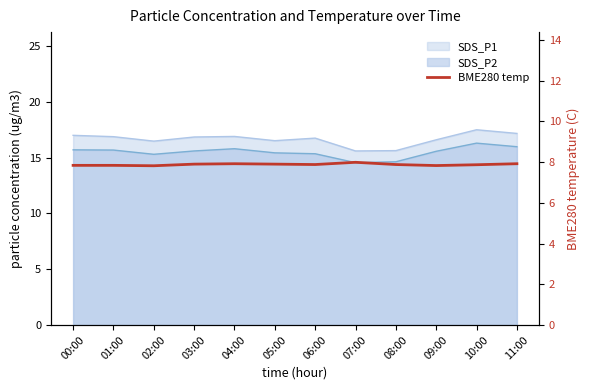

Approximately how many times larger is the value at 04:00 compared to 00:00?

1.0